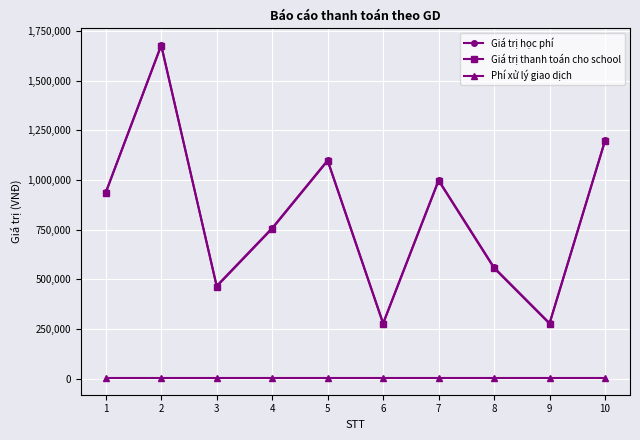

What is the sum of all Phí xử lý giao dịch values?

33000